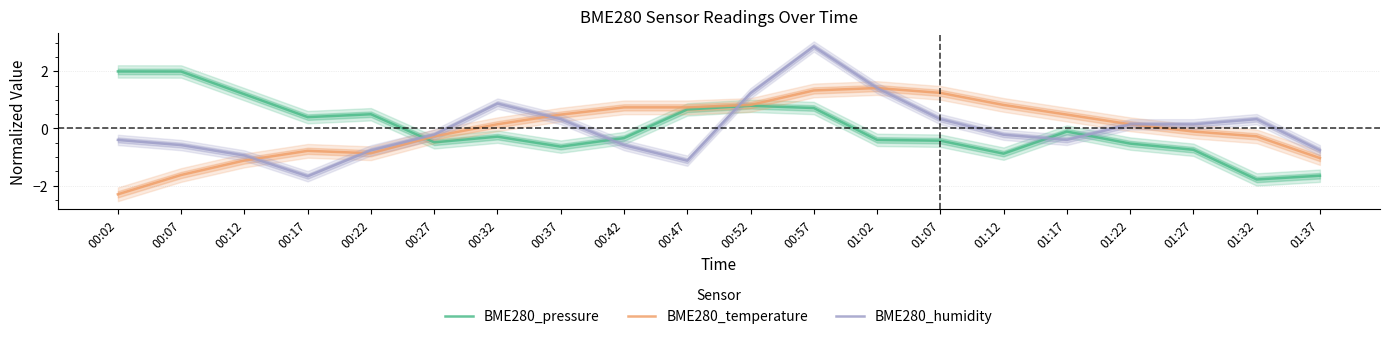

In BME280_temperature, how many points are lower than both neighbors (excluding endpoints)?

1